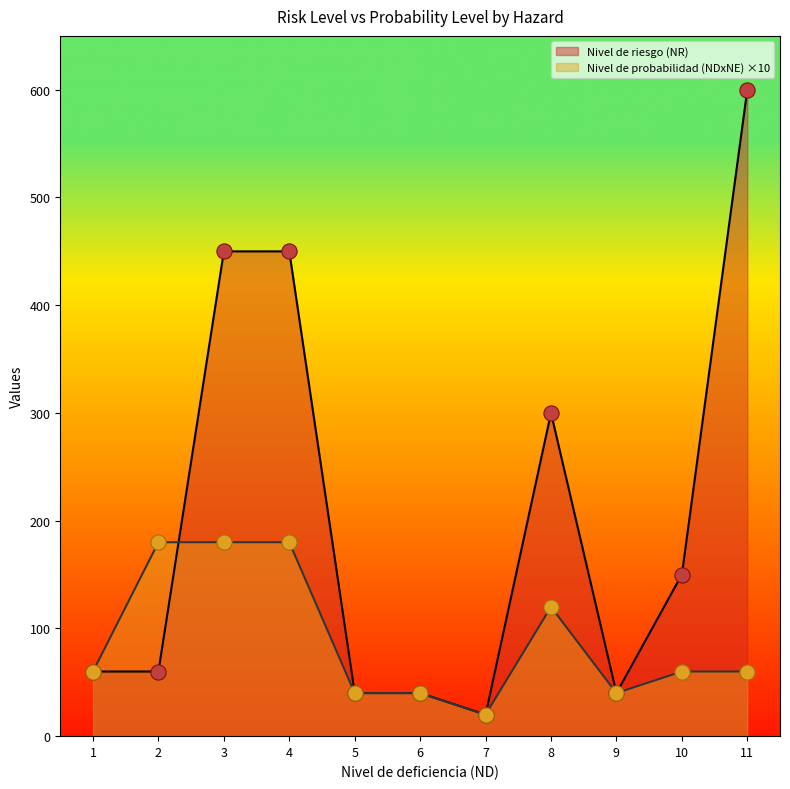

Which series has the largest total across all categories?

Nivel de riesgo (NR)